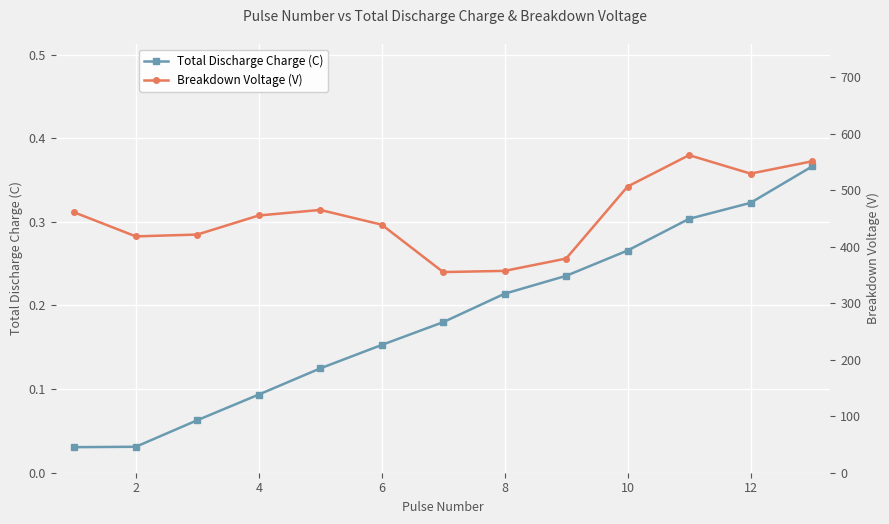

What is the average value of the Breakdown Voltage (V) series?

453.8